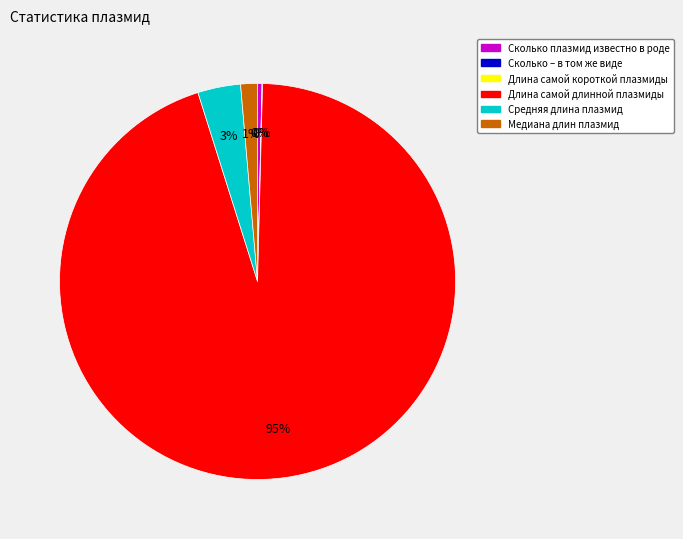

Does any single category account for the majority?

Yes